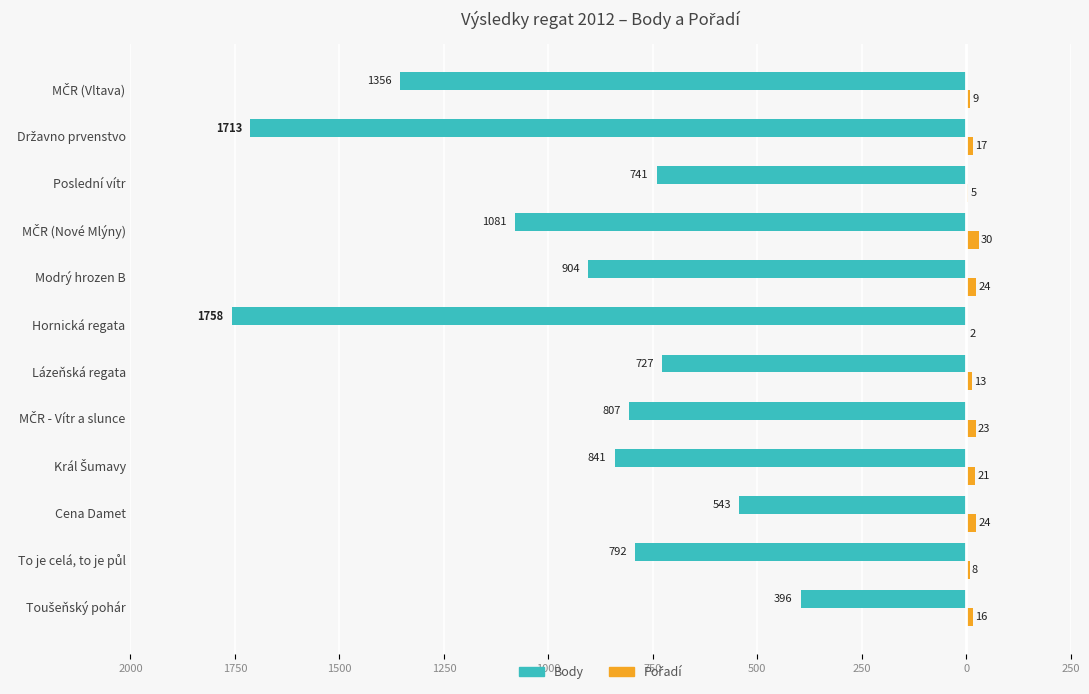

What is the average value of the Pořadí series?

16